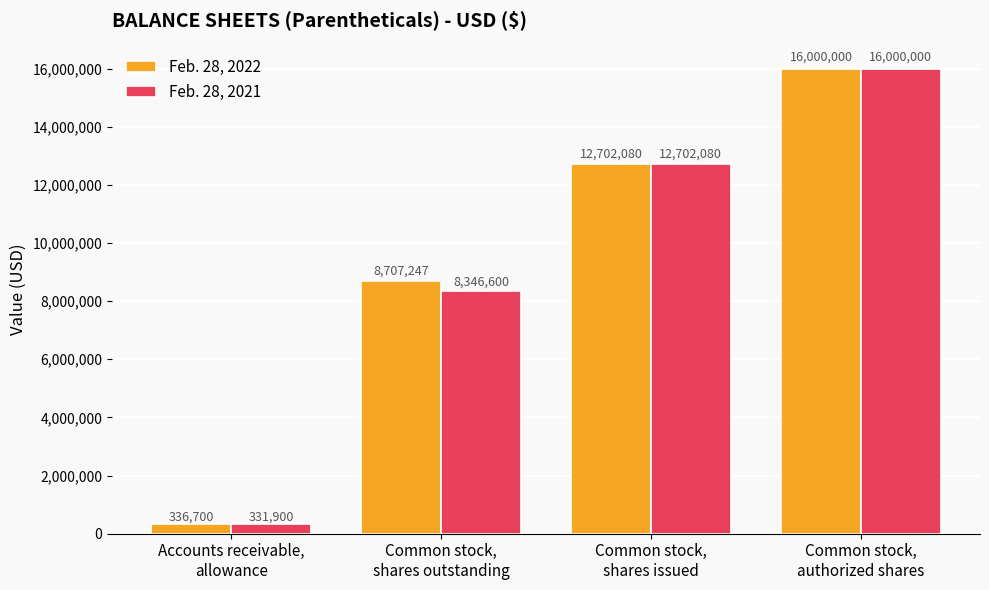

What is the difference between the highest and lowest values at Accounts receivable,
allowance?

4800